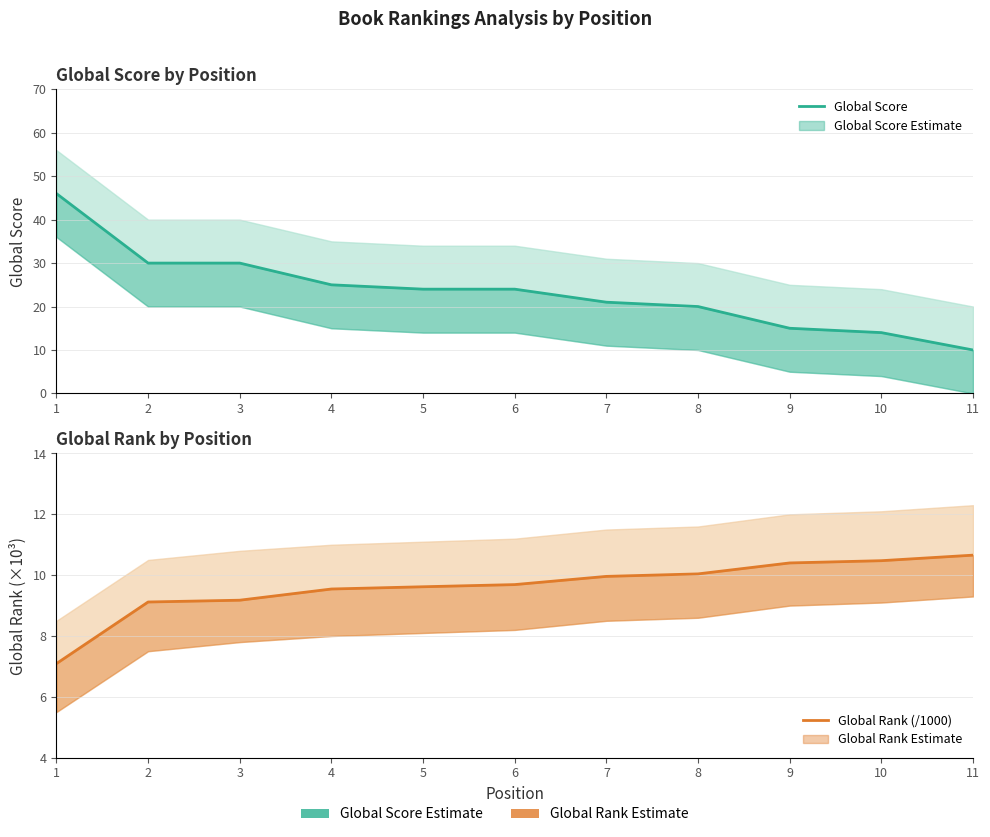

The Global Rank (/1000) series shows 7.1 at 1. True or false?

True